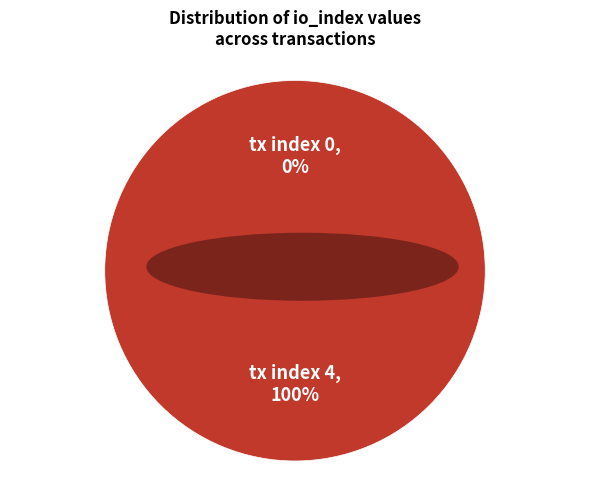

To the nearest percent, what is the combined percentage of tx index 0 and tx index 4?

100%